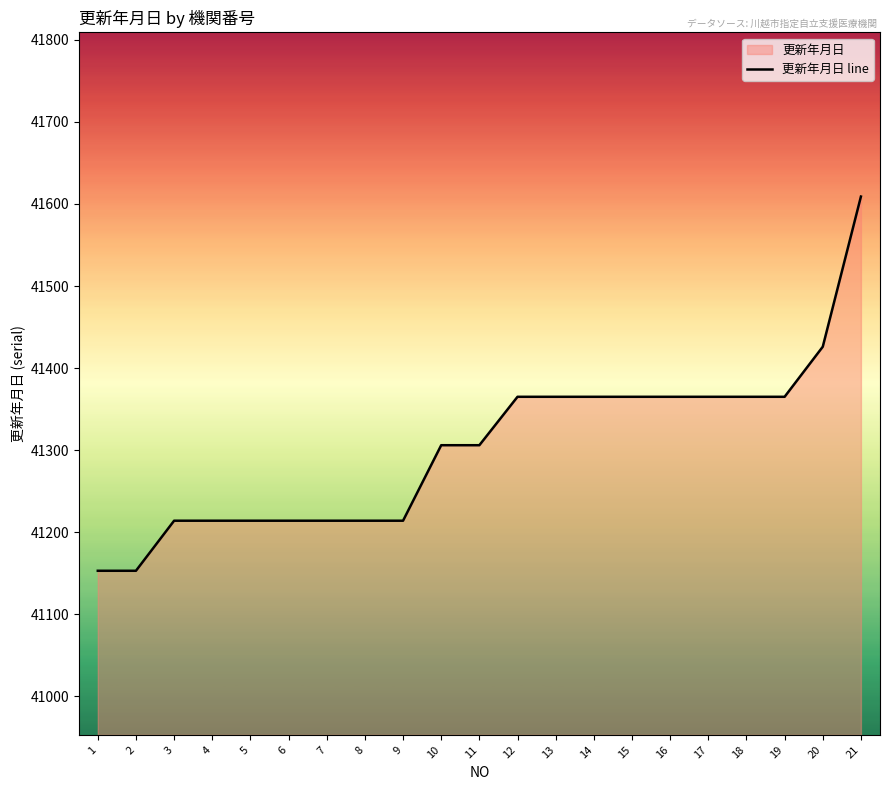

What is the minimum value shown in the chart?

41153